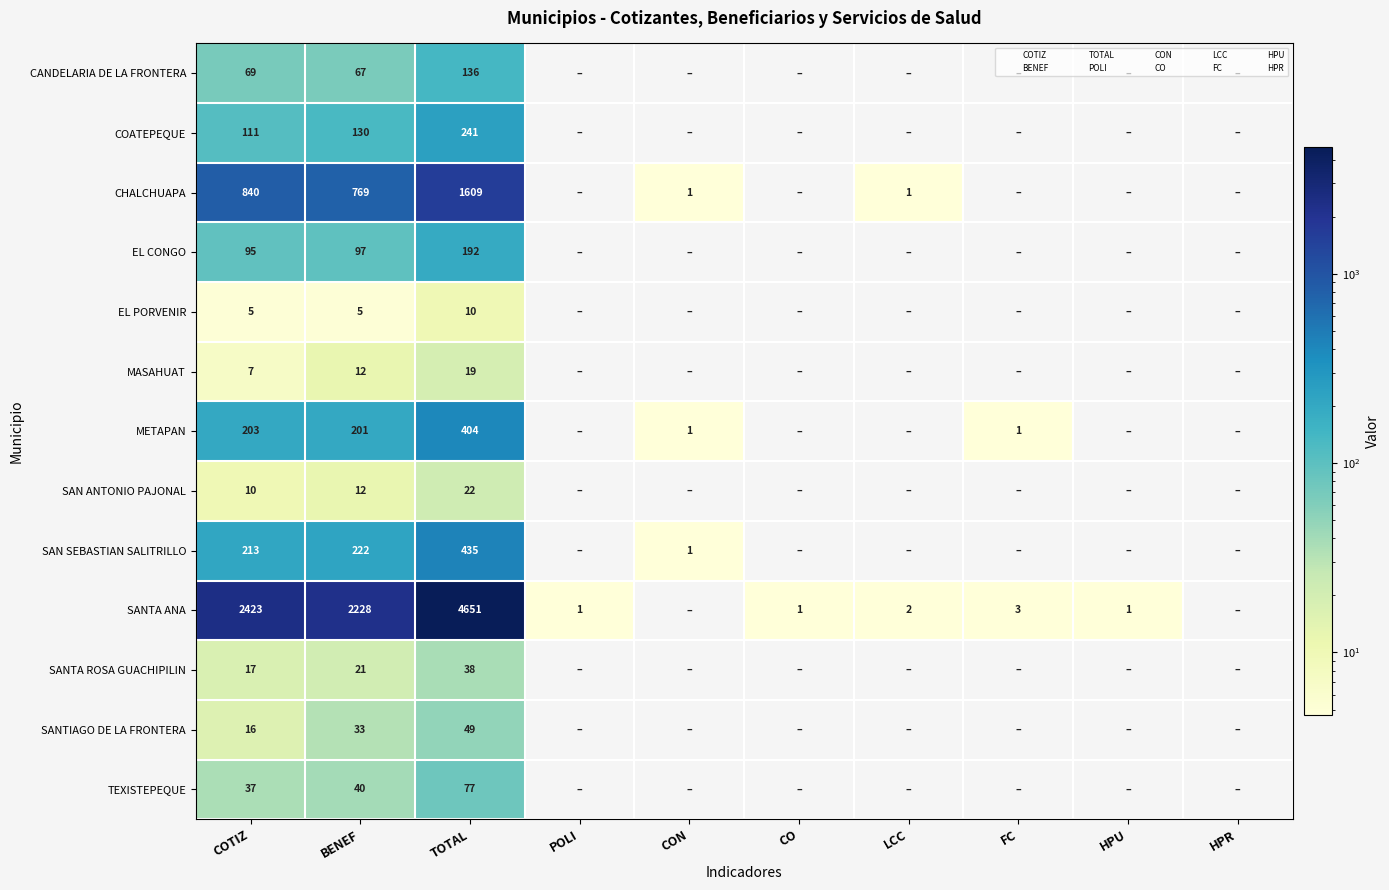

What is the spread (max minus min) of values at HPU?

1